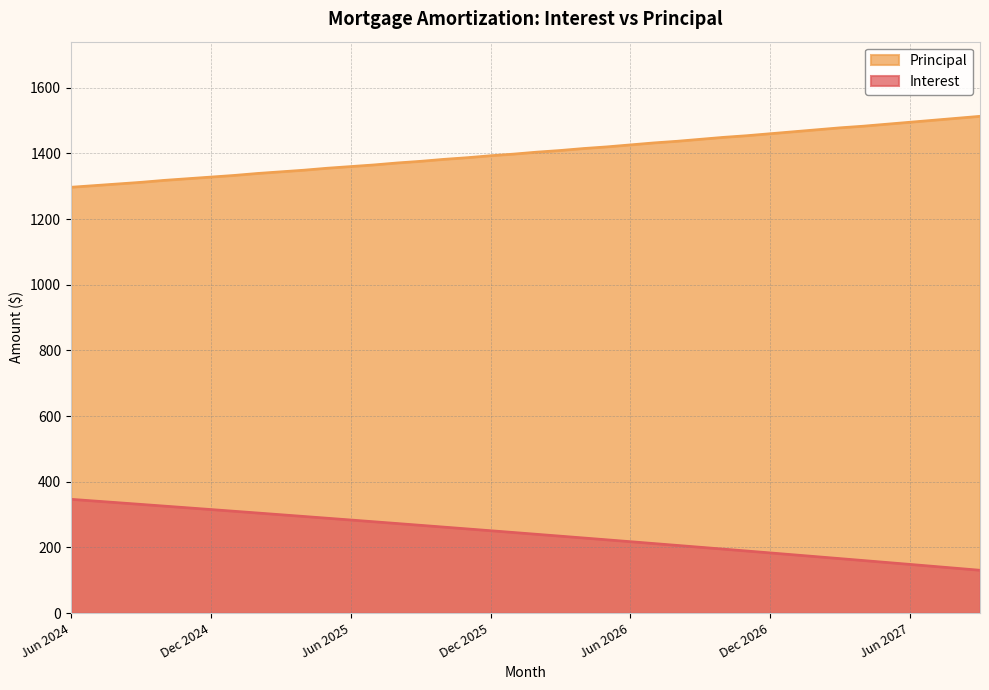

Between Mar 2025 and Nov 2026, which series saw the biggest shift?

Interest